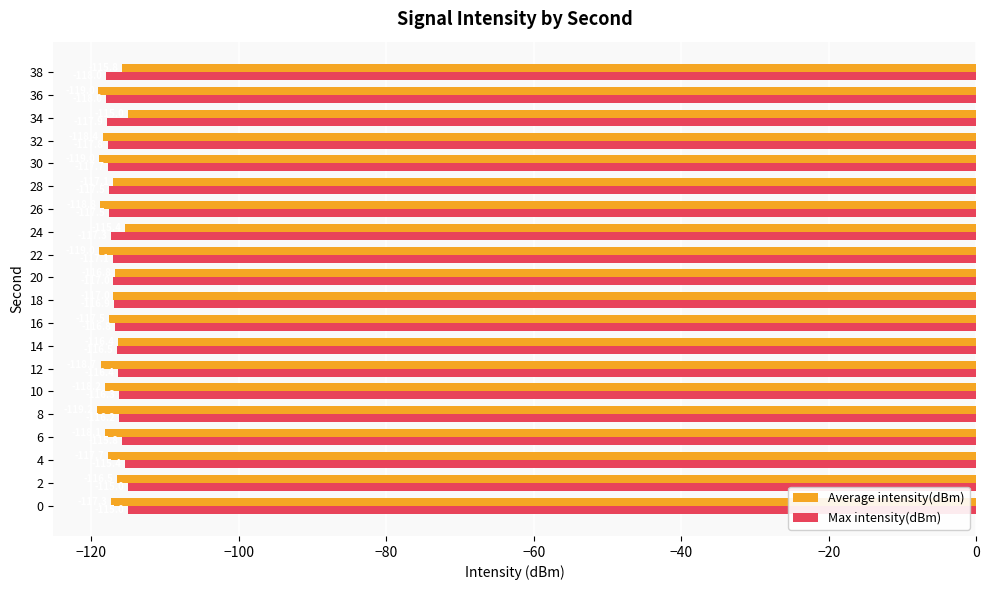

How many data points in Max intensity(dBm) are less than -116?

16